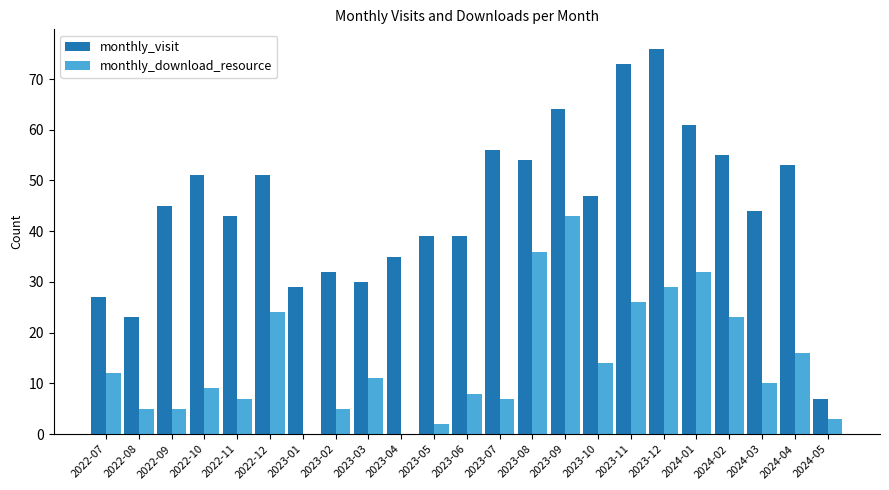

Which series has the largest total across all categories?

monthly_visit